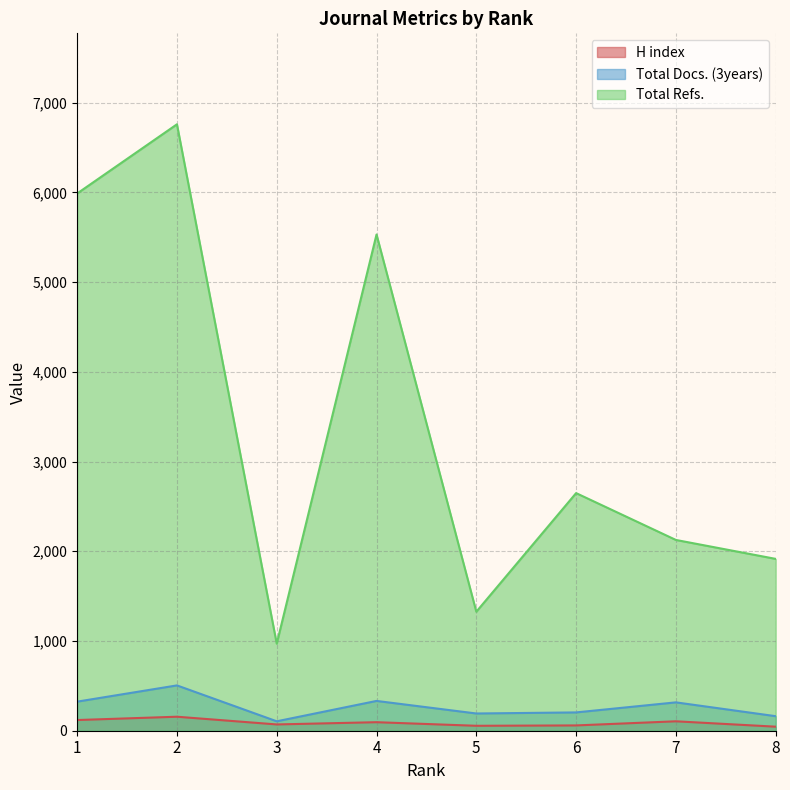

What is the difference between the maximum and minimum values in the Total Refs. series?

5788